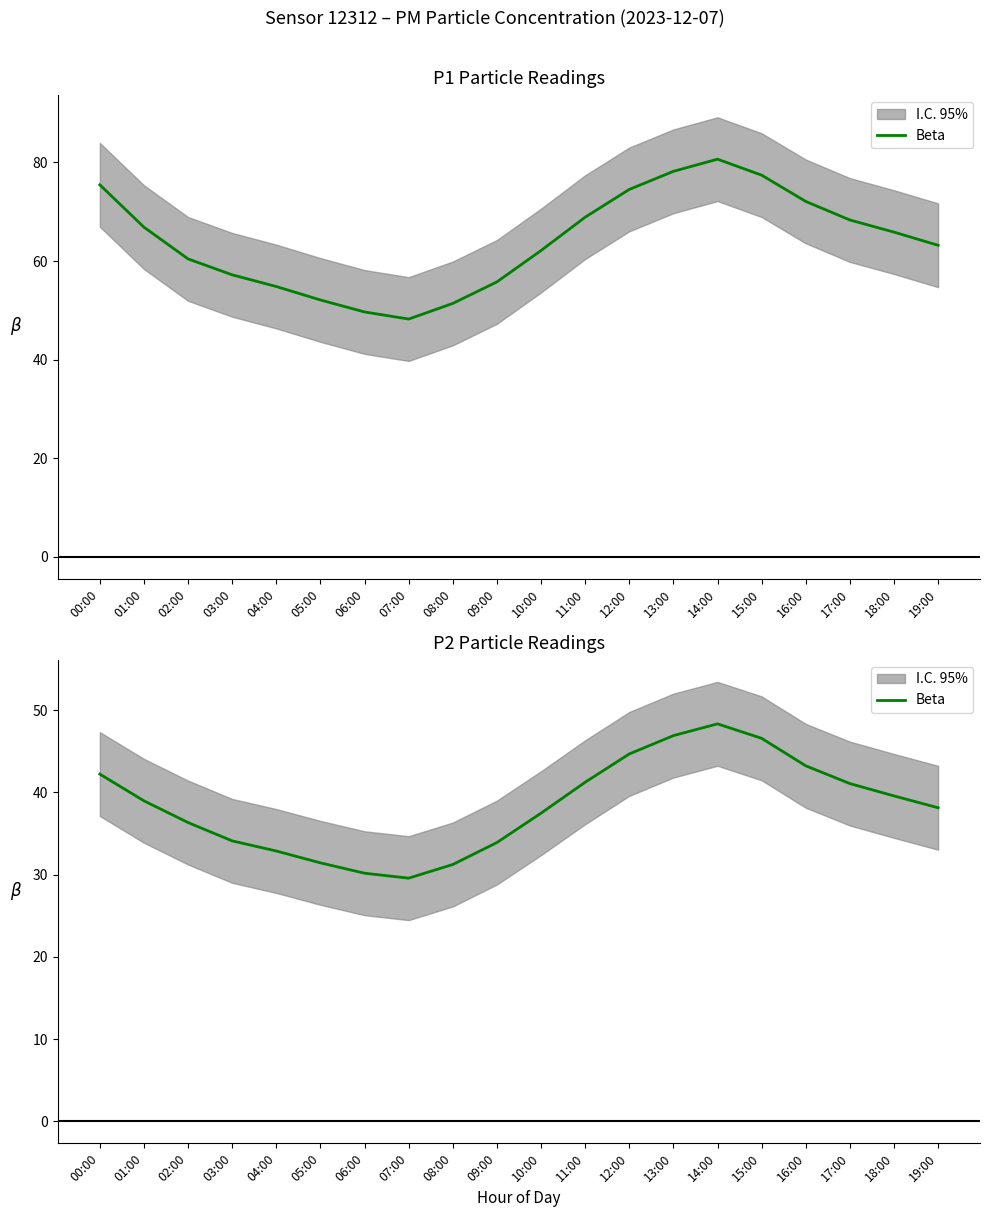

What position from the right is 19:00?

1